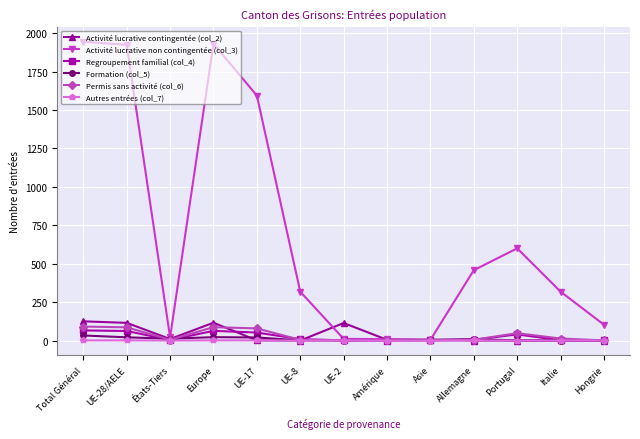

Between Portugal and Hongrie, which series saw the biggest shift?

Activité lucrative non contingentée (col_3)